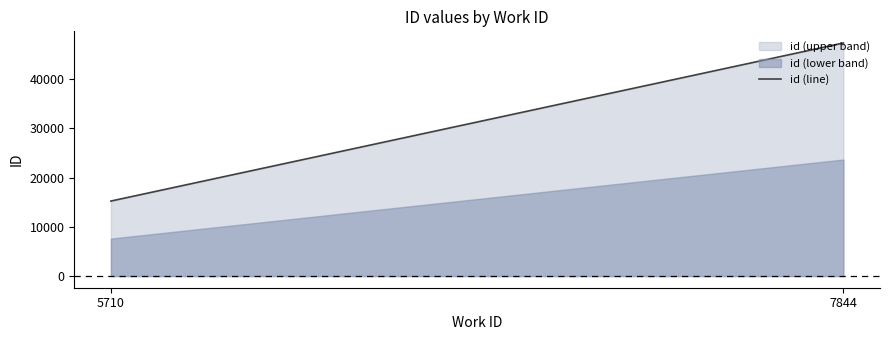

What is the value of the 1st point from the left?

15238